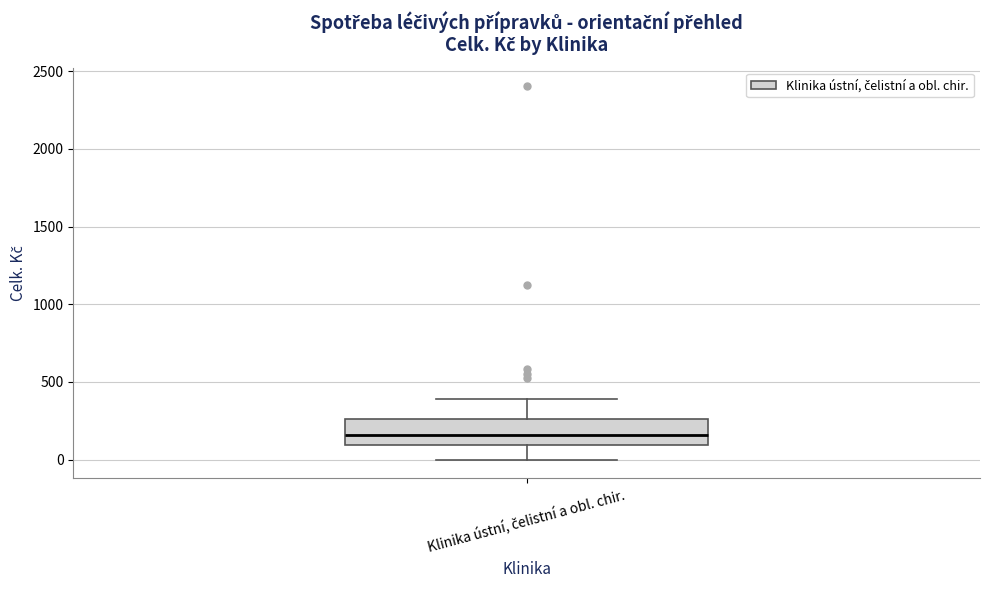

Read this box plot against the y-axis: the position of the median line, the range covered by the box, and the ends of both whiskers. The values are not printed on the chart, so give them approximately, as read against the axis.

median 150, box 100 to 250, whiskers 0 to 400